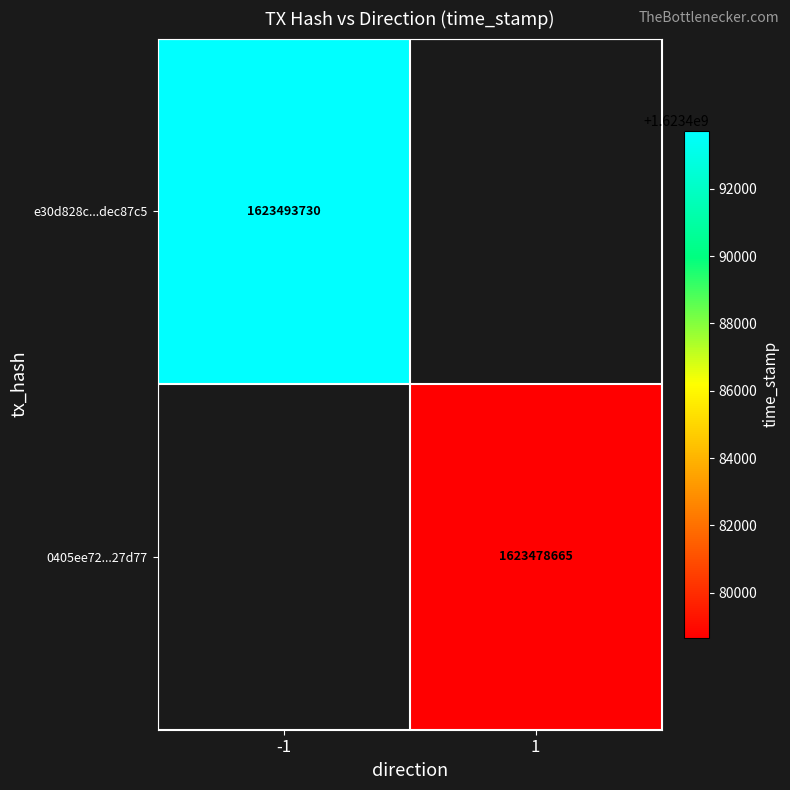

Is the value of e30d828c...dec87c5 at -1 greater than the value of 0405ee72...27d77 at 1?

Yes